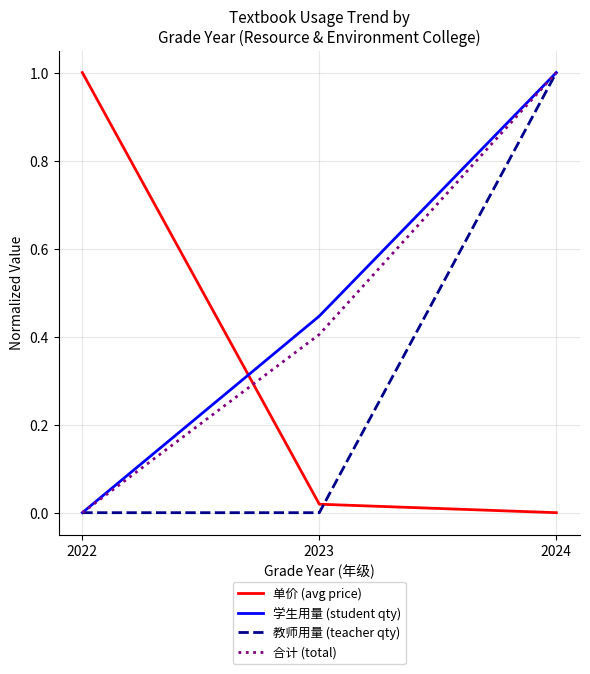

Where is 单价 (avg price) nearest to the value 0?

2024